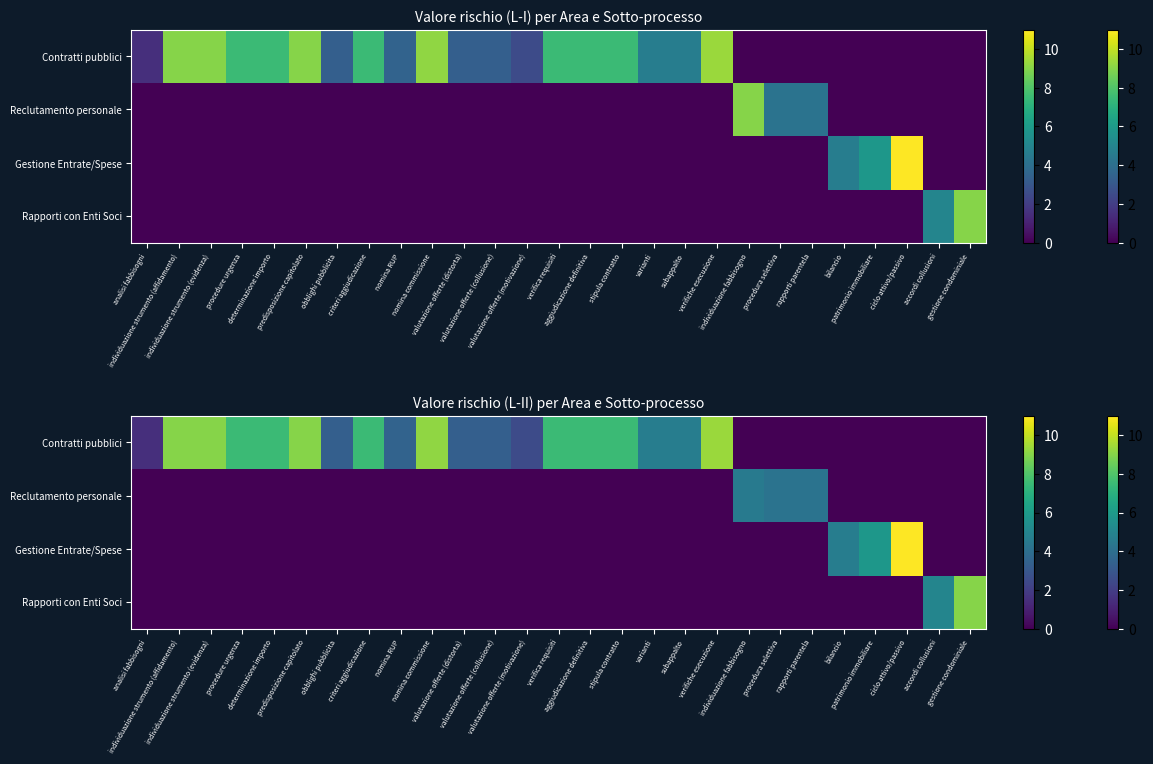

What is the difference between the maximum and second lowest values in the Reclutamento personale series?

4.5